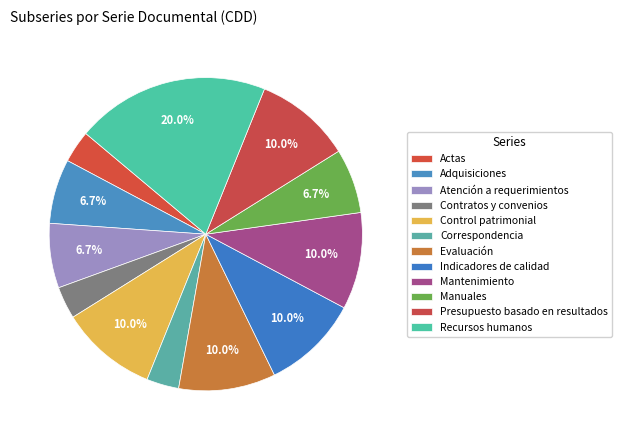

What is the change in value from Actas to Indicadores de calidad?

+2